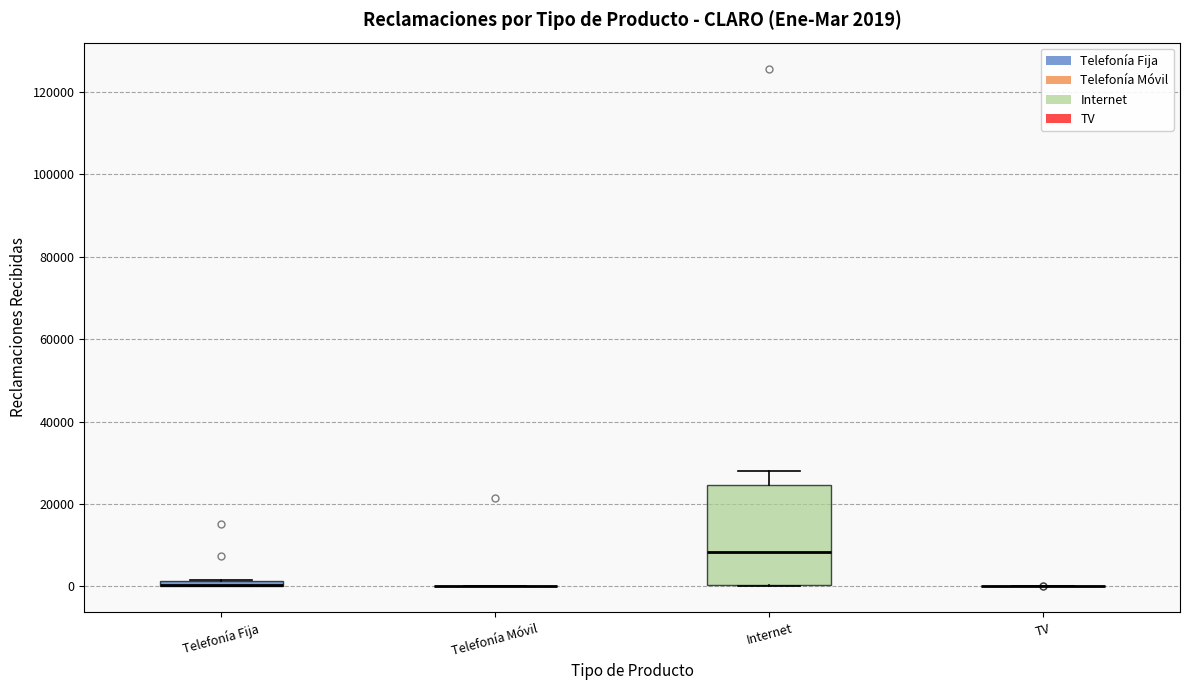

Comparing the boxes themselves (not the whiskers), which one is the tallest?

Internet